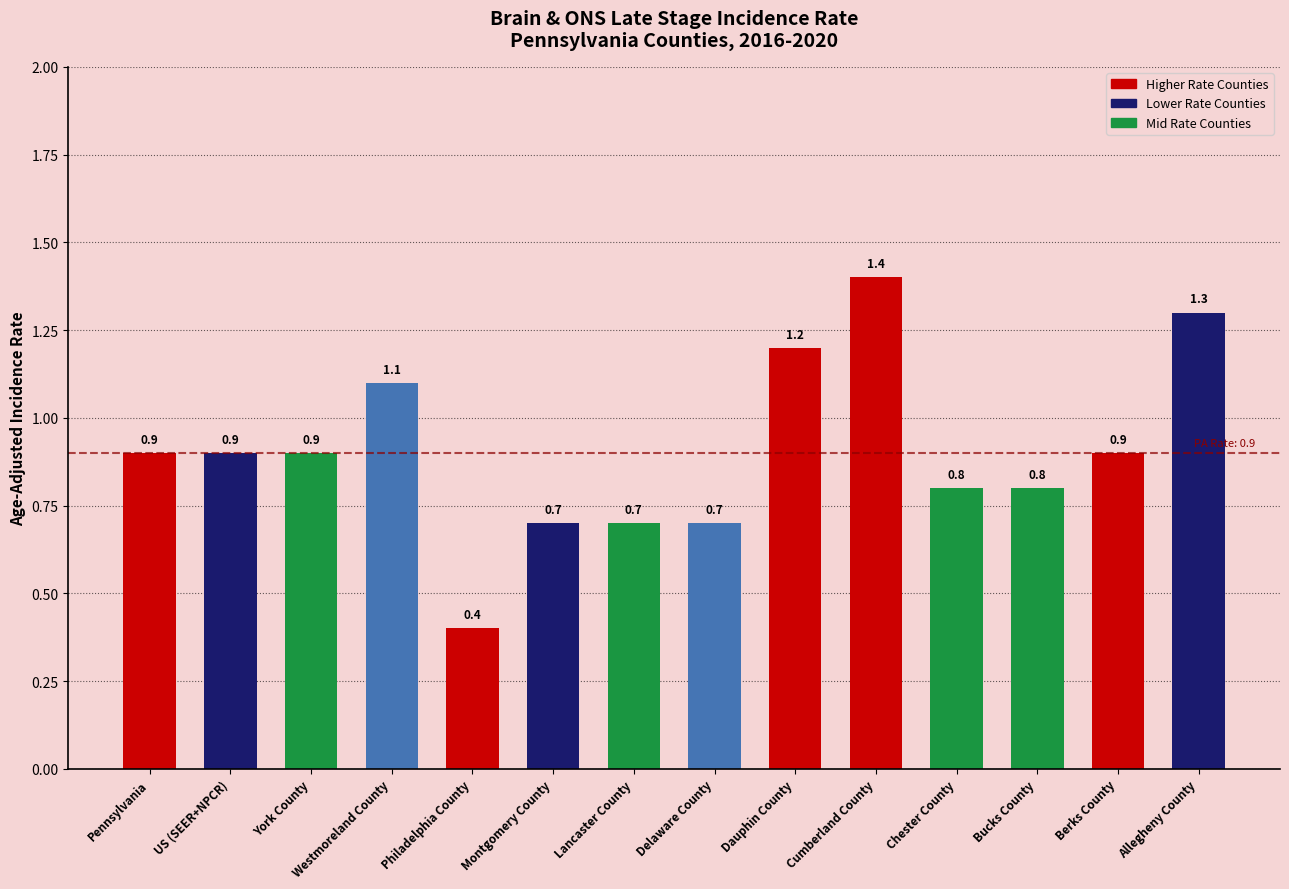

Reading left to right, what are all the values shown in this chart?

0.9	0.9	0.9	1.1	0.4	0.7	0.7	0.7	1.2	1.4	0.8	0.8	0.9	1.3